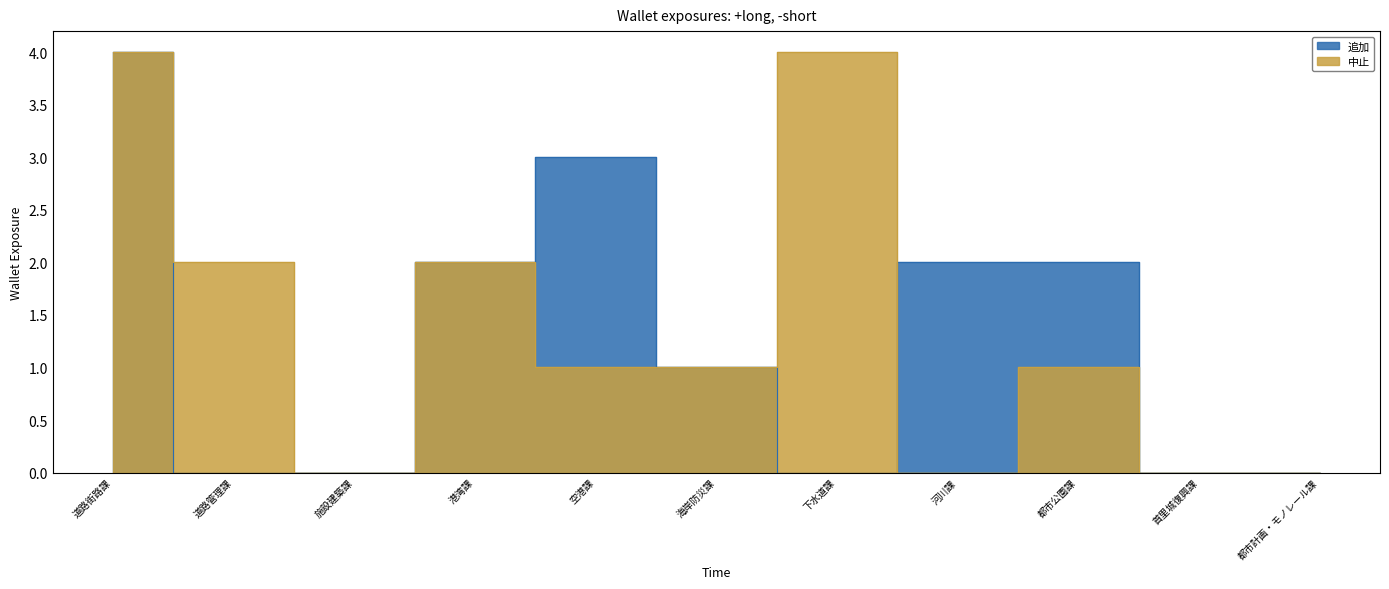

What is the sum of the 追加 values at 道路街路課 and 空港課?

7